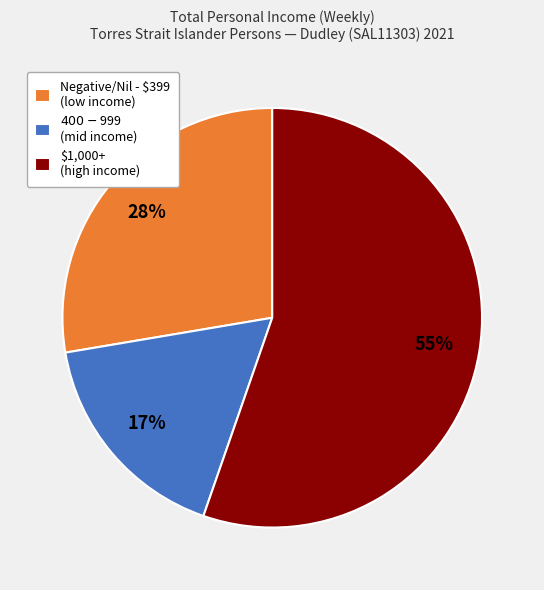

To the nearest percent, what percentage of the pie is $1,000+ (high income)?

55%